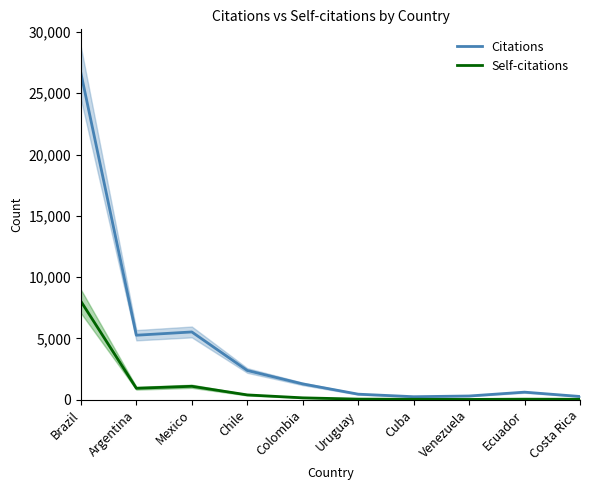

At which label does Citations first exceed 1285?

Brazil